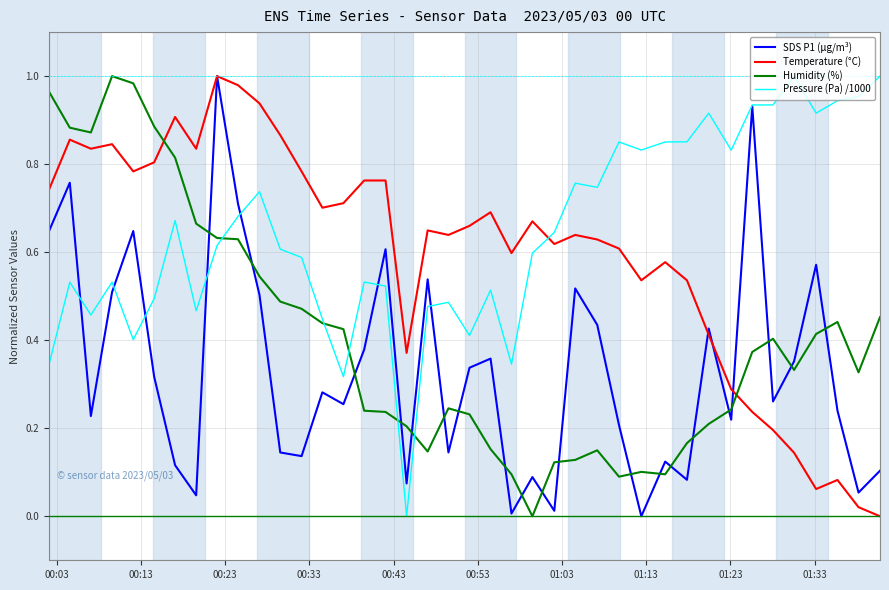

How many intersections are there between Humidity (%) and Temperature (°C)?

2